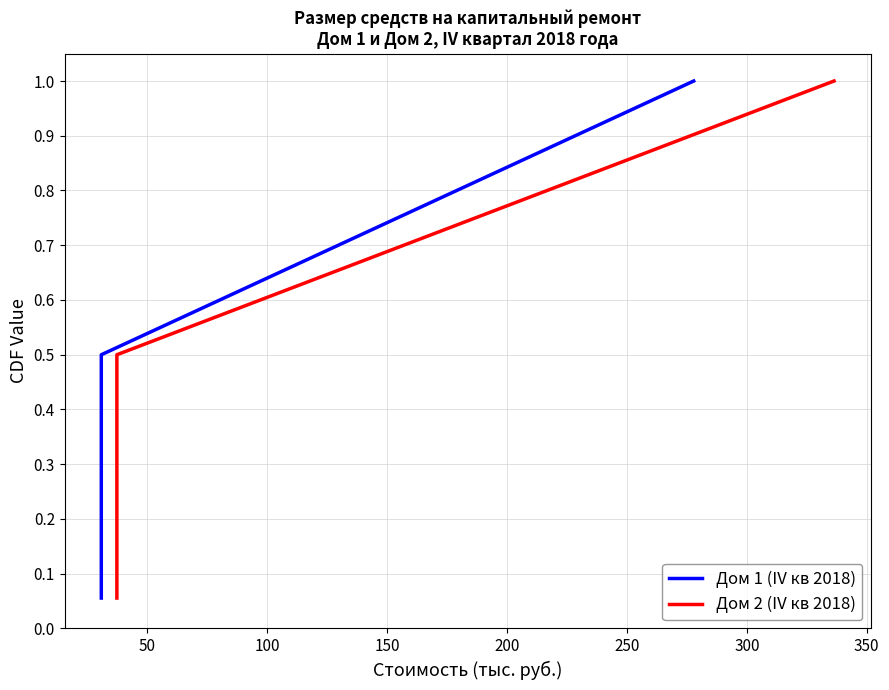

Reading left to right, list all the values displayed in this chart.

Дом 1 (IV кв 2018): 0.1	0.1	0.2	0.2	0.3	0.3	0.4	0.4	0.5	1.0
Дом 2 (IV кв 2018): 0.1	0.1	0.2	0.2	0.3	0.3	0.4	0.4	0.5	1.0